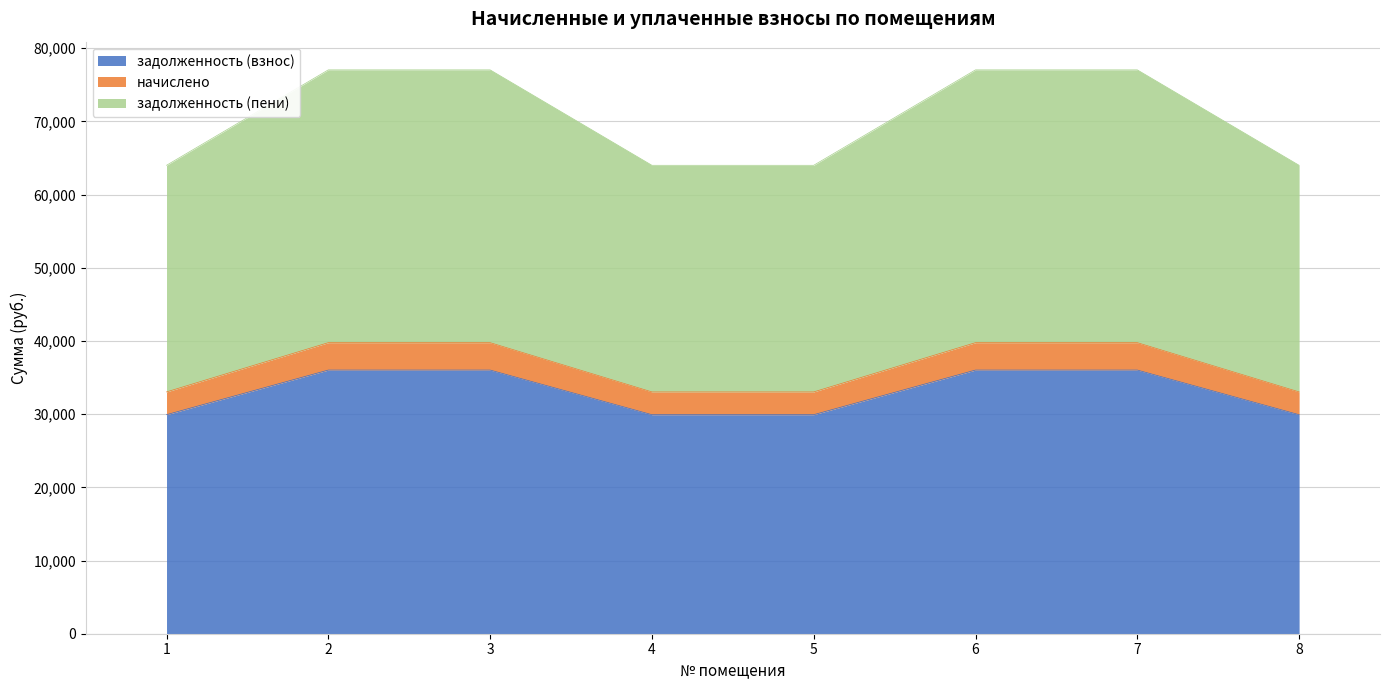

True or false: начислено and задолженность (пени) cross at least once.

False